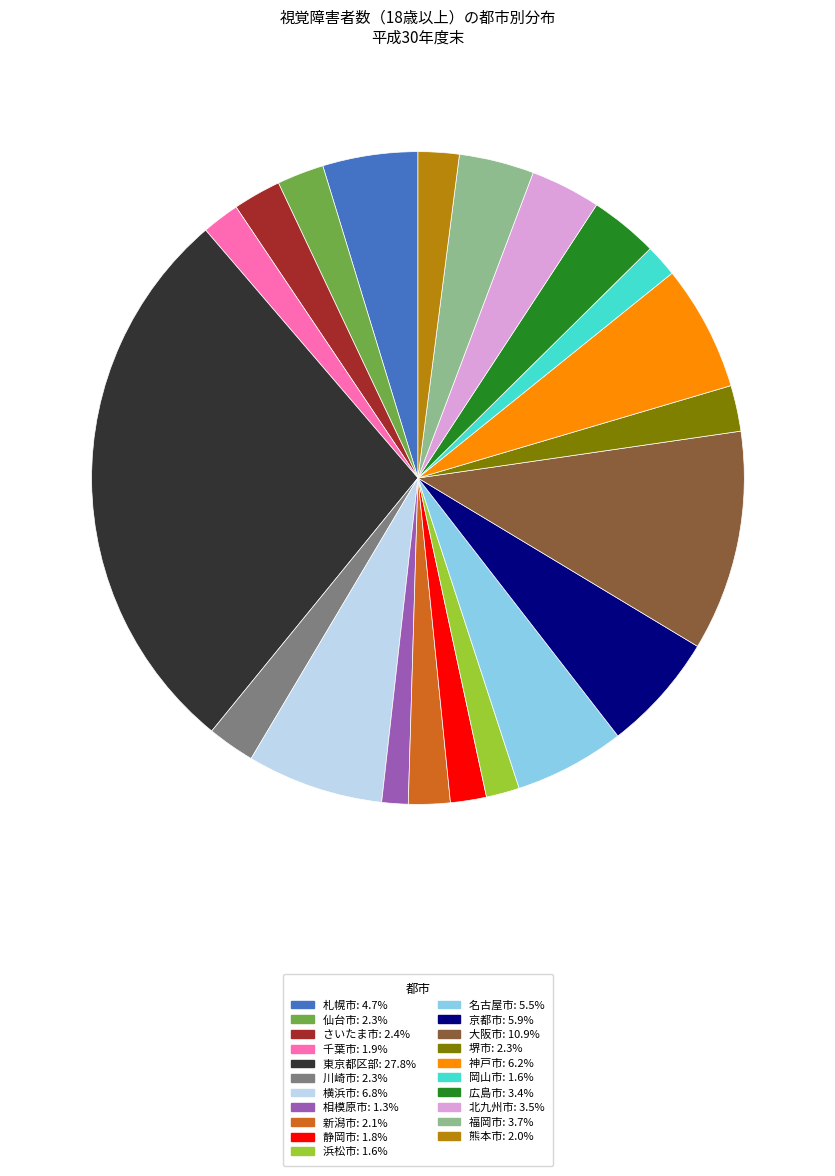

Combined, do 札幌市 and 岡山市 account for over 50%?

No